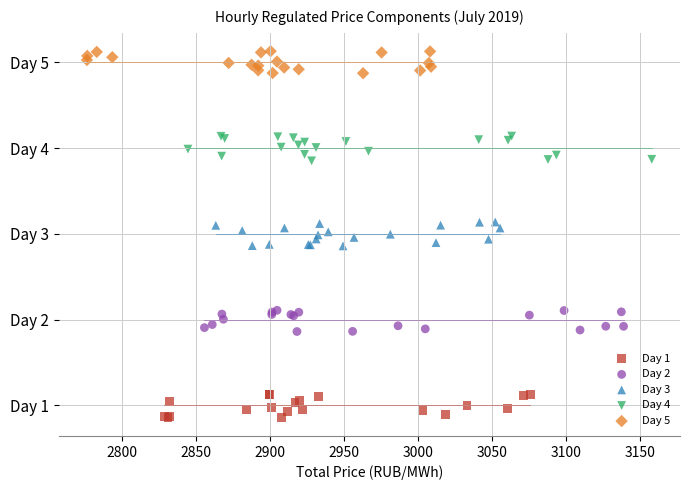

Which series contains the lowest Y value?

Day 1